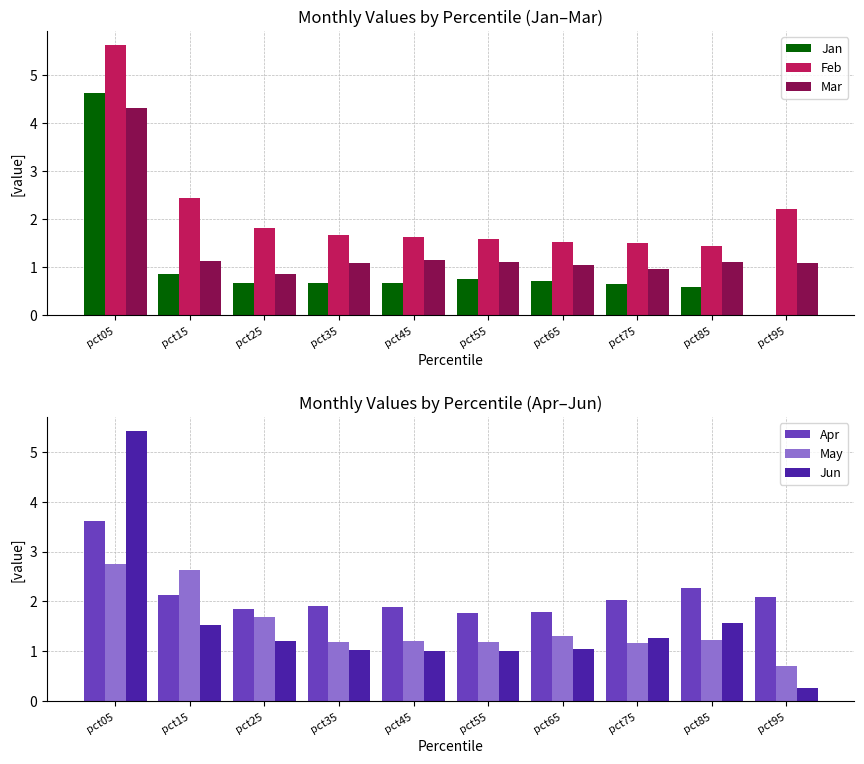

Reading left to right, what are all the values shown in this chart?

Jan: pct05=4.6	pct15=0.9	pct25=0.7	pct35=0.7	pct45=0.7	pct55=0.8	pct65=0.7	pct75=0.7	pct85=0.6	pct95=0.0
Feb: pct05=5.6	pct15=2.4	pct25=1.8	pct35=1.7	pct45=1.6	pct55=1.6	pct65=1.5	pct75=1.5	pct85=1.4	pct95=2.2
Mar: pct05=4.3	pct15=1.1	pct25=0.9	pct35=1.1	pct45=1.1	pct55=1.1	pct65=1.0	pct75=1.0	pct85=1.1	pct95=1.1
Apr: pct05=3.6	pct15=2.1	pct25=1.9	pct35=1.9	pct45=1.9	pct55=1.8	pct65=1.8	pct75=2.0	pct85=2.3	pct95=2.1
May: pct05=2.7	pct15=2.6	pct25=1.7	pct35=1.2	pct45=1.2	pct55=1.2	pct65=1.3	pct75=1.2	pct85=1.2	pct95=0.7
Jun: pct05=5.4	pct15=1.5	pct25=1.2	pct35=1.0	pct45=1.0	pct55=1.0	pct65=1.0	pct75=1.3	pct85=1.6	pct95=0.3